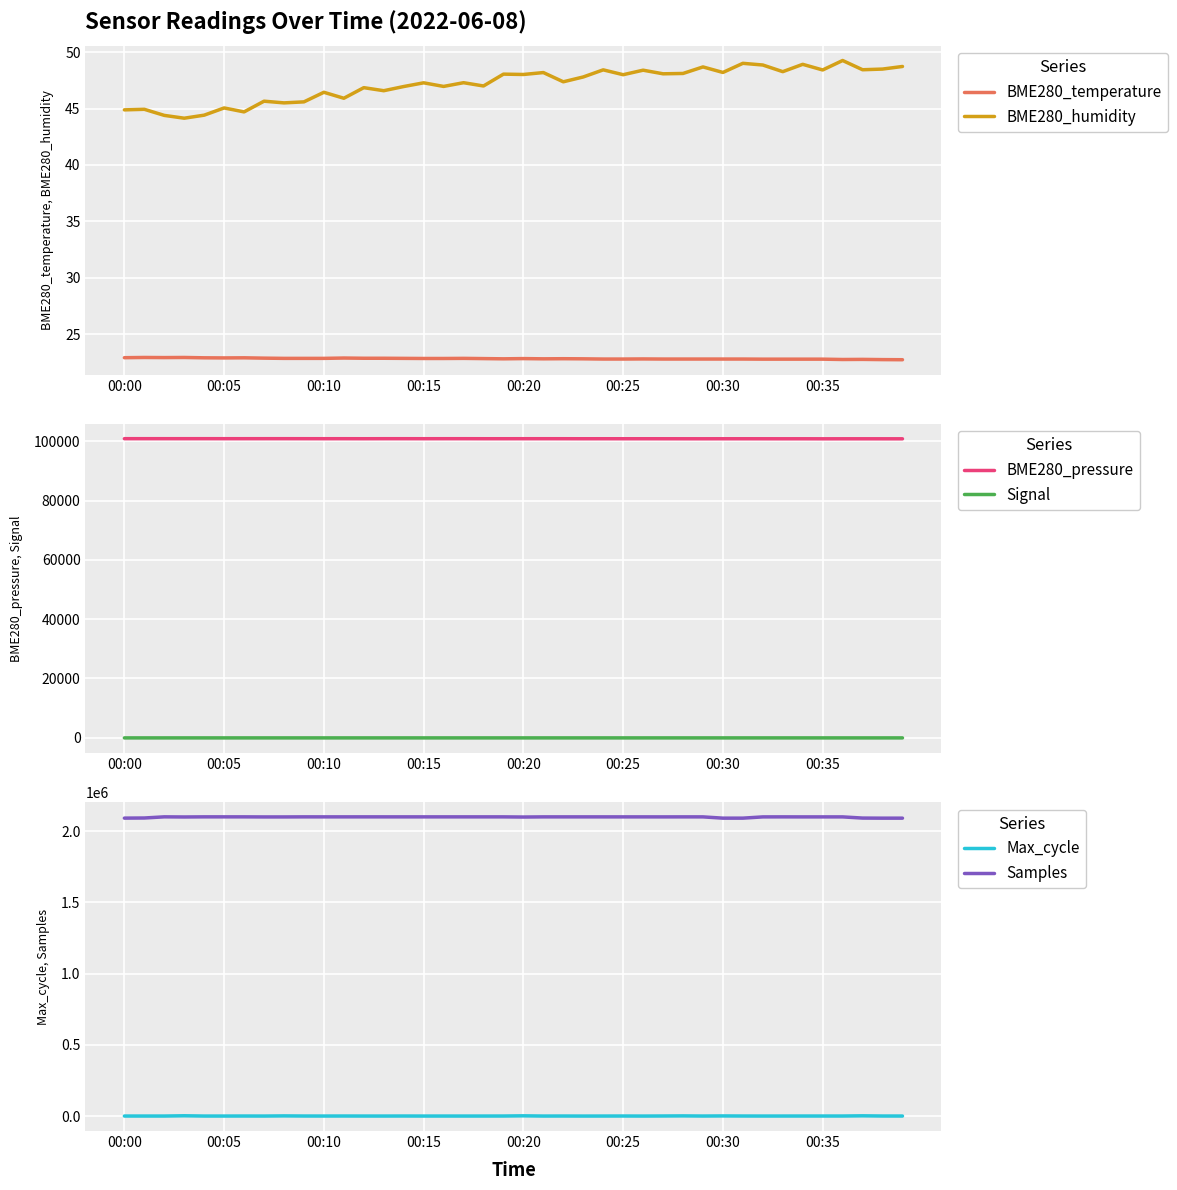

The value of Max_cycle at 21 is 780.0. True or false?

True